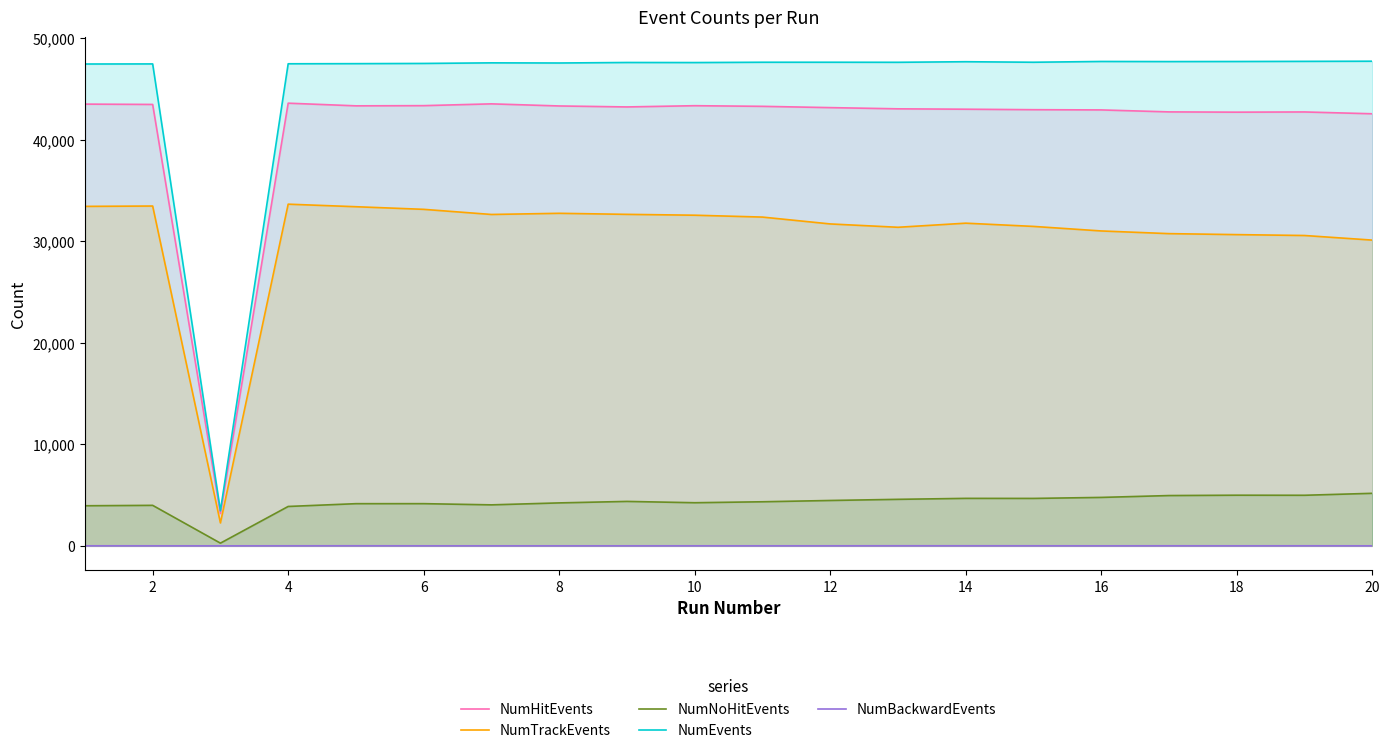

True or false: NumEvents and NumBackwardEvents intersect in this chart.

False